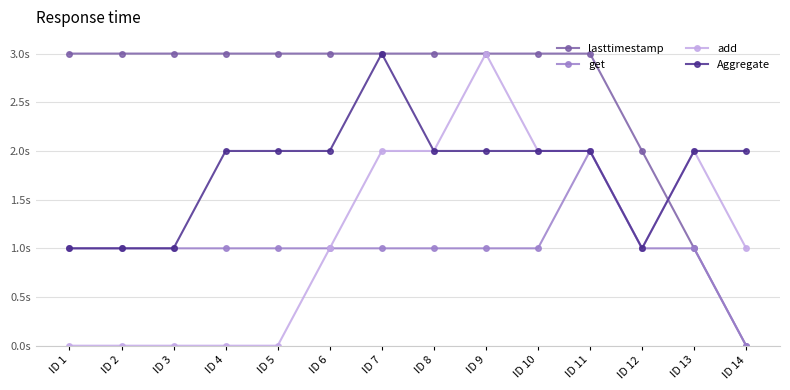

Does the chart have visible grid lines?

Yes